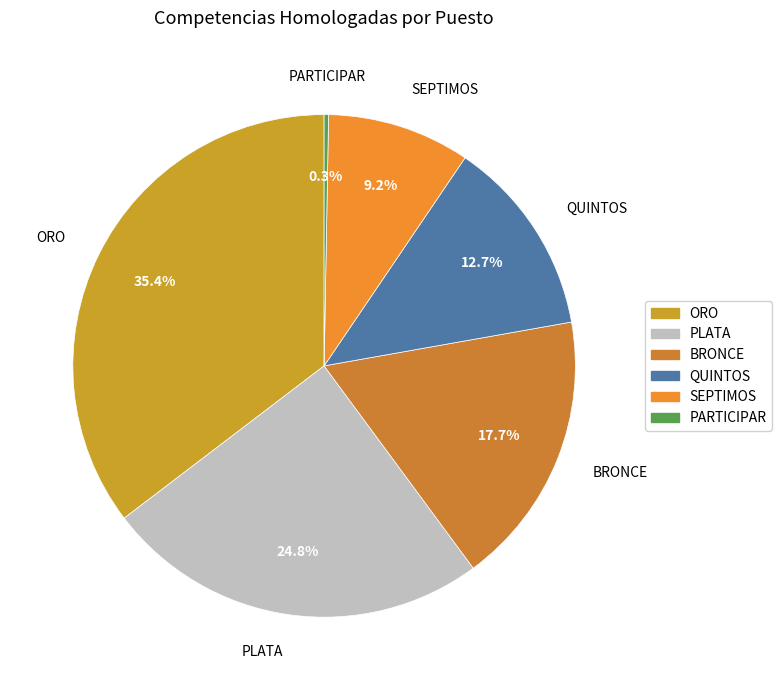

To the nearest percent, what is the difference between the largest and smallest slice percentages?

35%